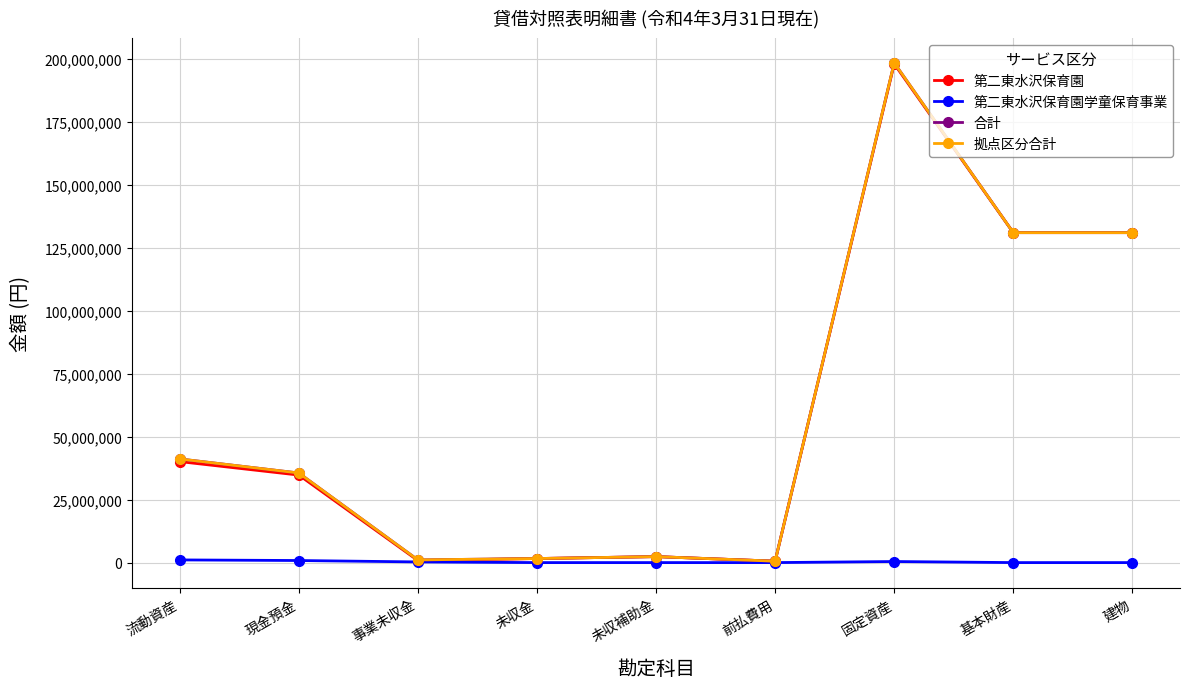

What position from the left is 基本財産?

8